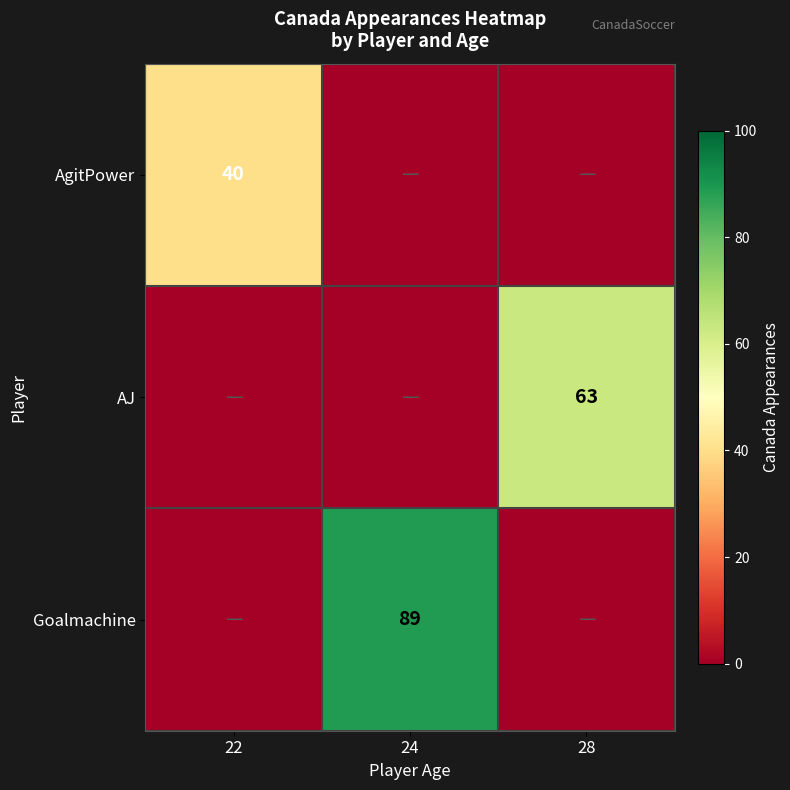

At which category is the sum across all series the highest?

24